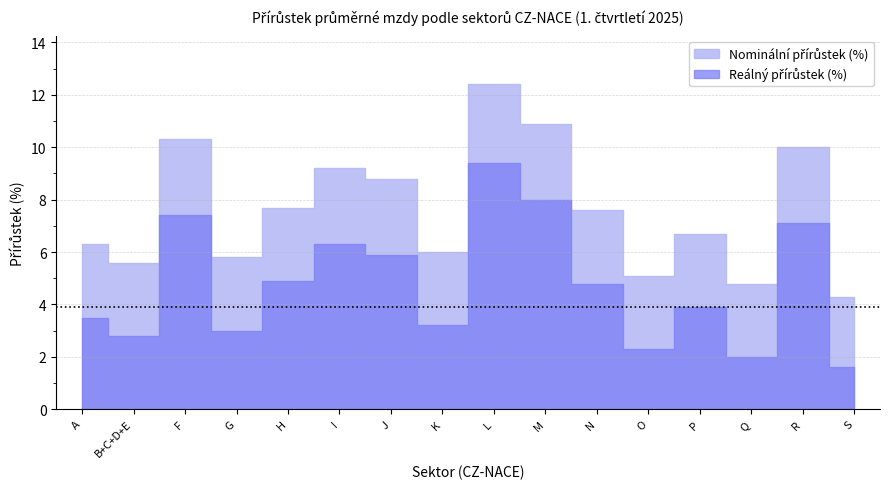

What is the minimum value for Reálný přírůstek (%)?

1.6